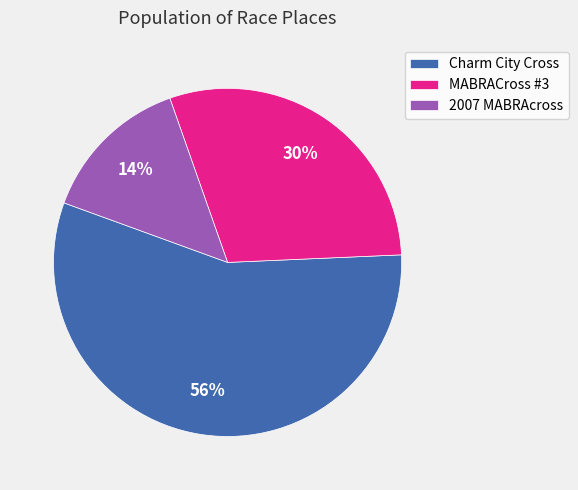

Is there a majority slice in this chart?

Yes